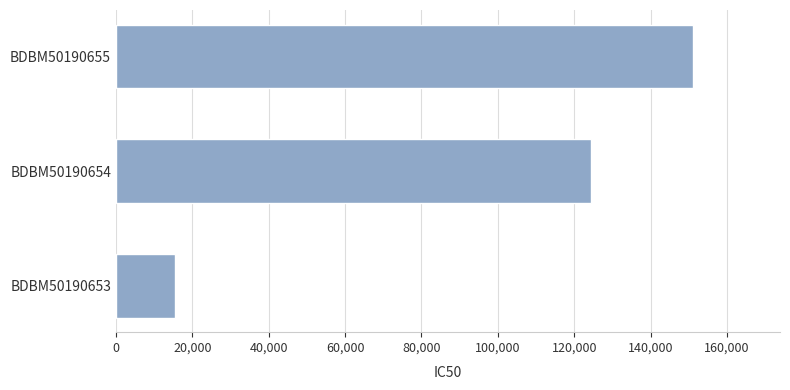

Reading bottom to top, extract all data points from this chart.

BDBM50190653=15500	BDBM50190654=124500	BDBM50190655=151200